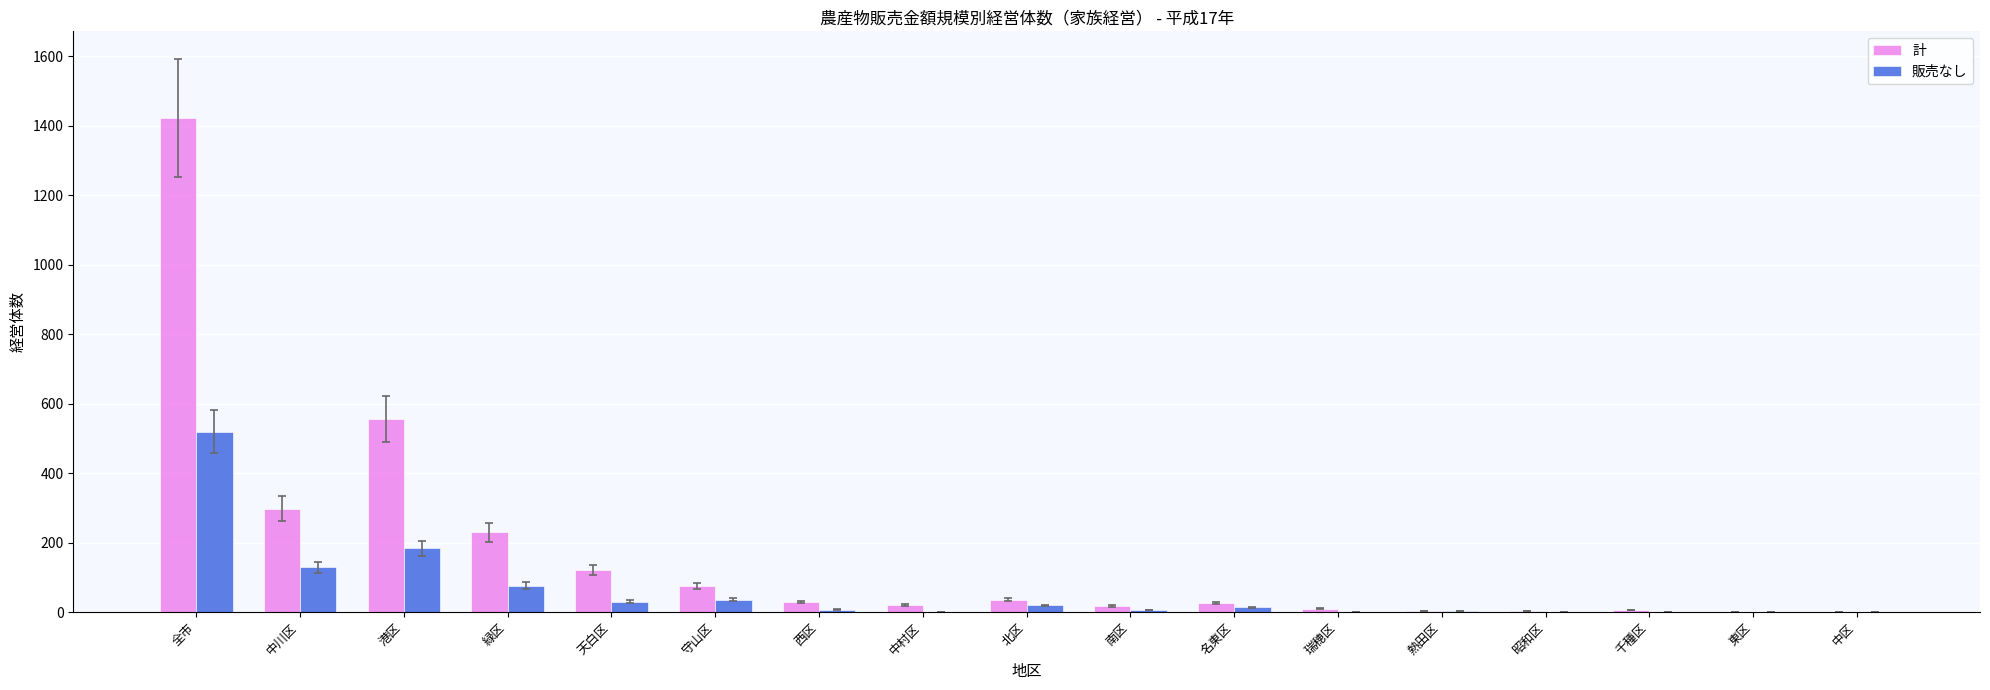

Which series has the largest total across all categories?

計